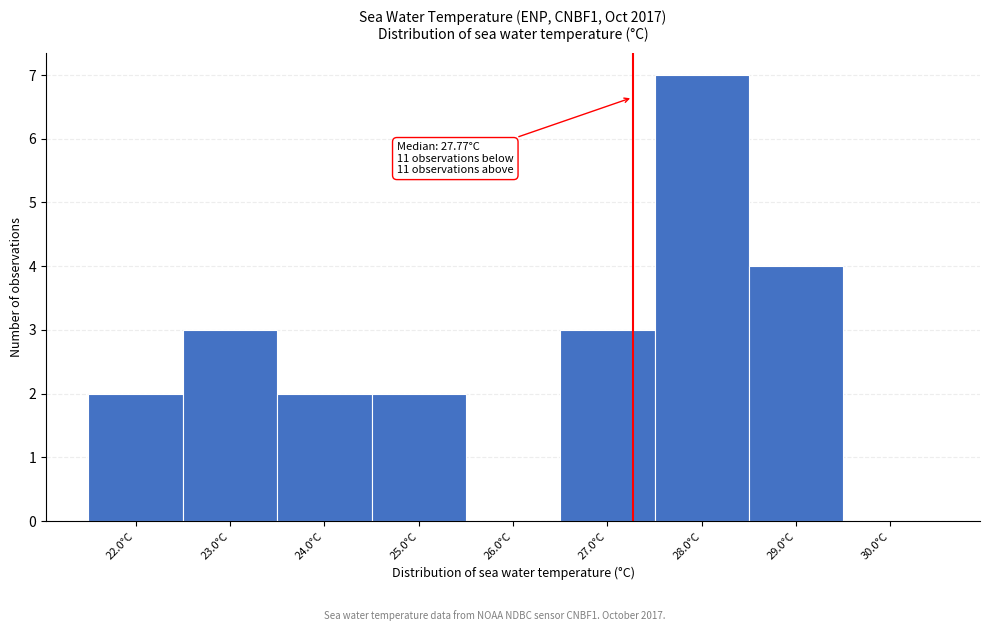

Reading right to left, extract all data points from this chart.

30.0°C=0	29.0°C=4	28.0°C=7	27.0°C=3	26.0°C=0	25.0°C=2	24.0°C=2	23.0°C=3	22.0°C=2